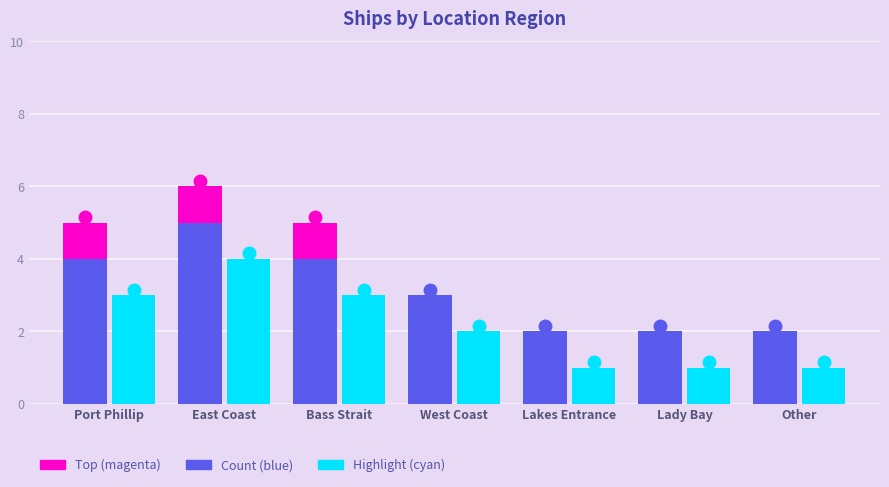

List the labels in order of Highlight (cyan) value, smallest first.

Lakes Entrance, Lady Bay, Other, West Coast, Port Phillip, Bass Strait, East Coast